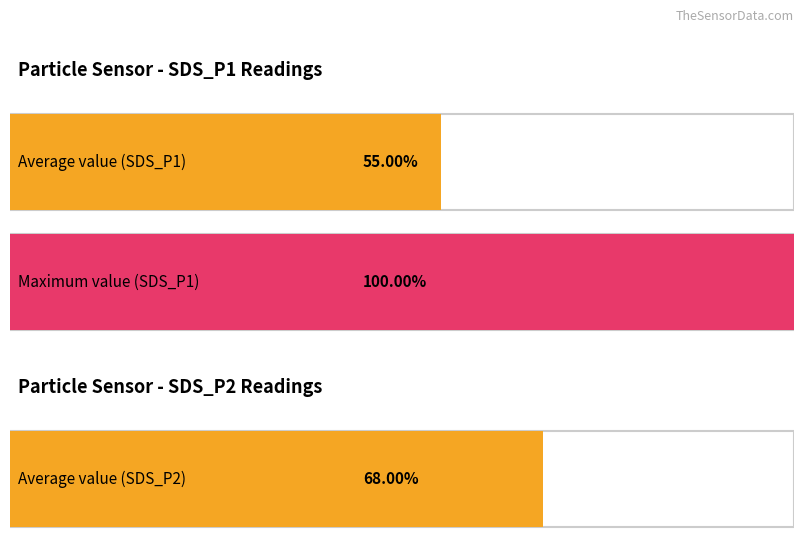

Which series has the largest total across all categories?

SDS_P1